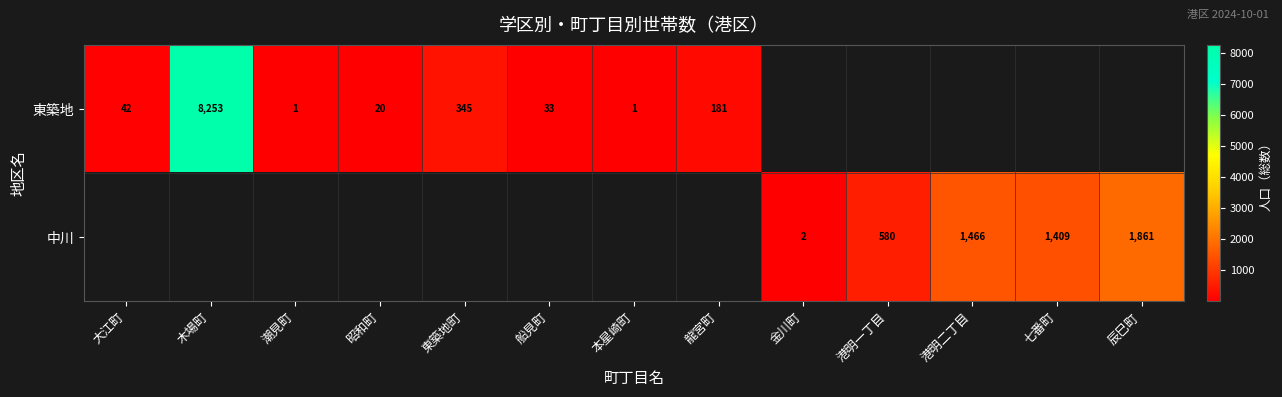

The value of 東築地 at 龍宮町 is 269. True or false?

False